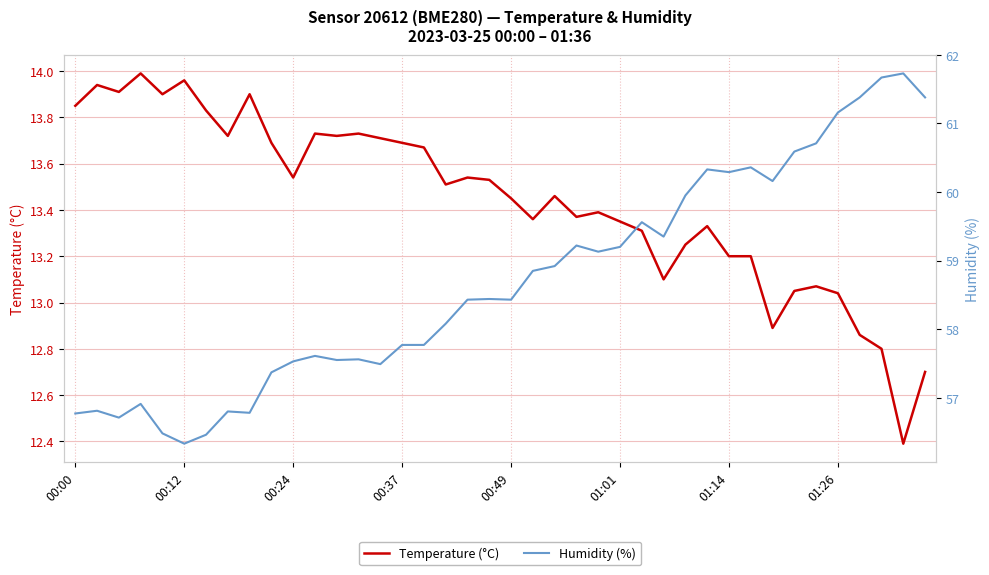

The Temperature (°C) series shows 19.3 at 37. True or false?

False